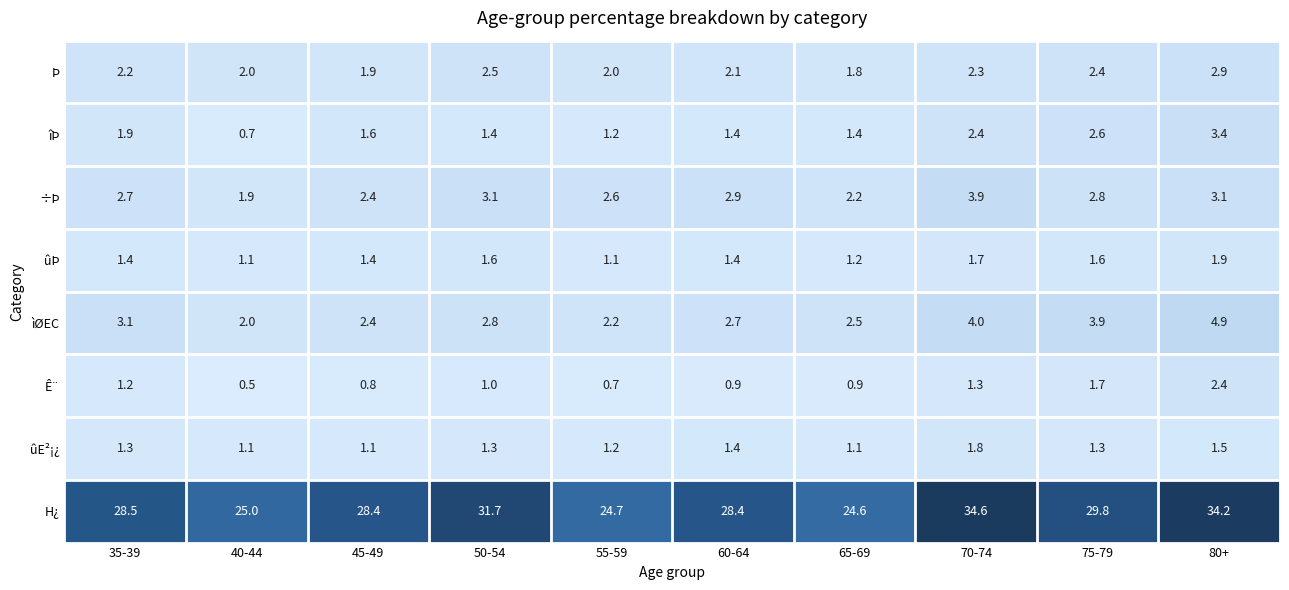

True or false: ûÞ has a value of 0.7 at 50-54.

False